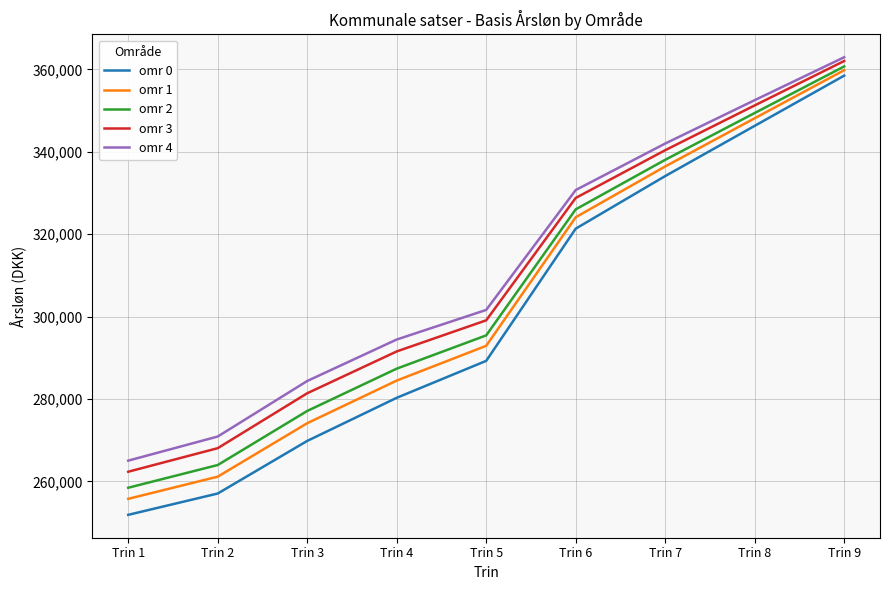

What is the total value across all series at Trin 7?

1691054